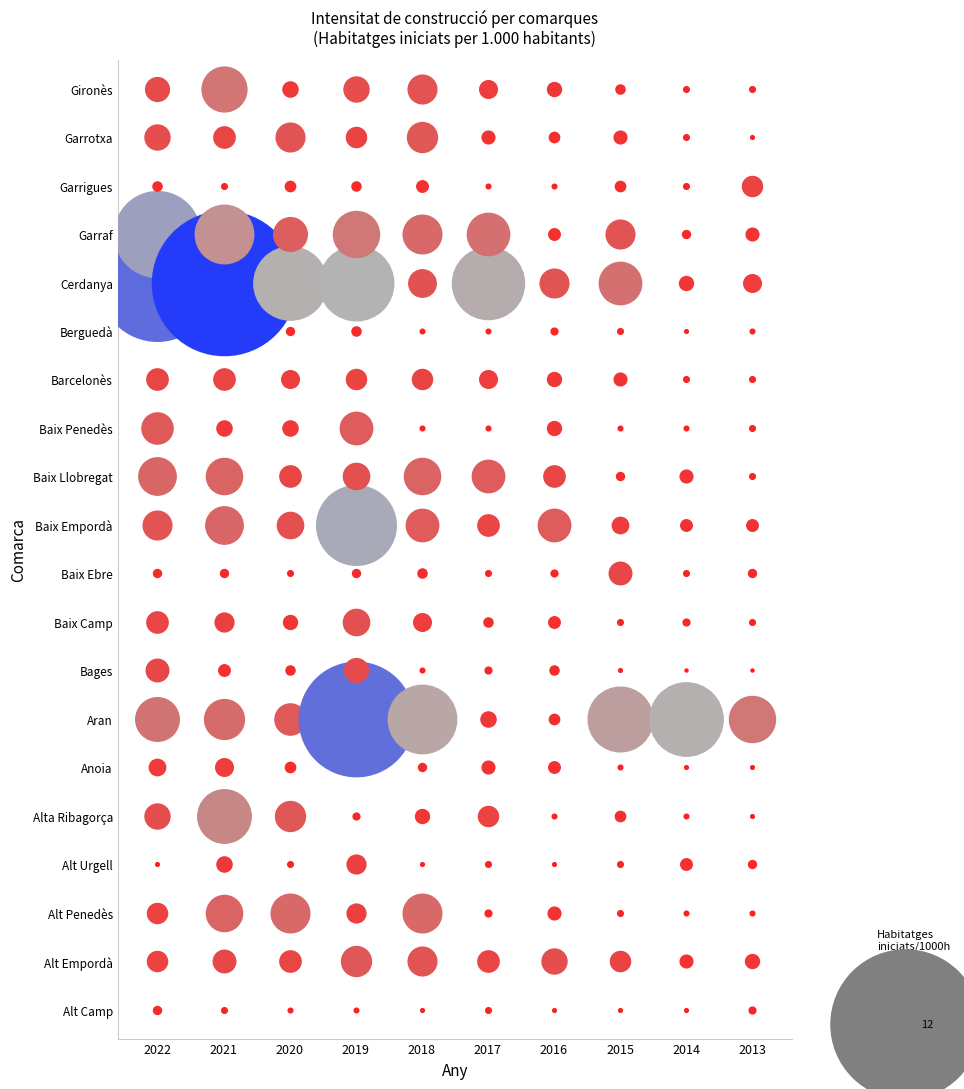

List the labels in order of Alt Penedès value, smallest first.

8, 9, 7, 5, 6, 3, 0, 1, 2, 4